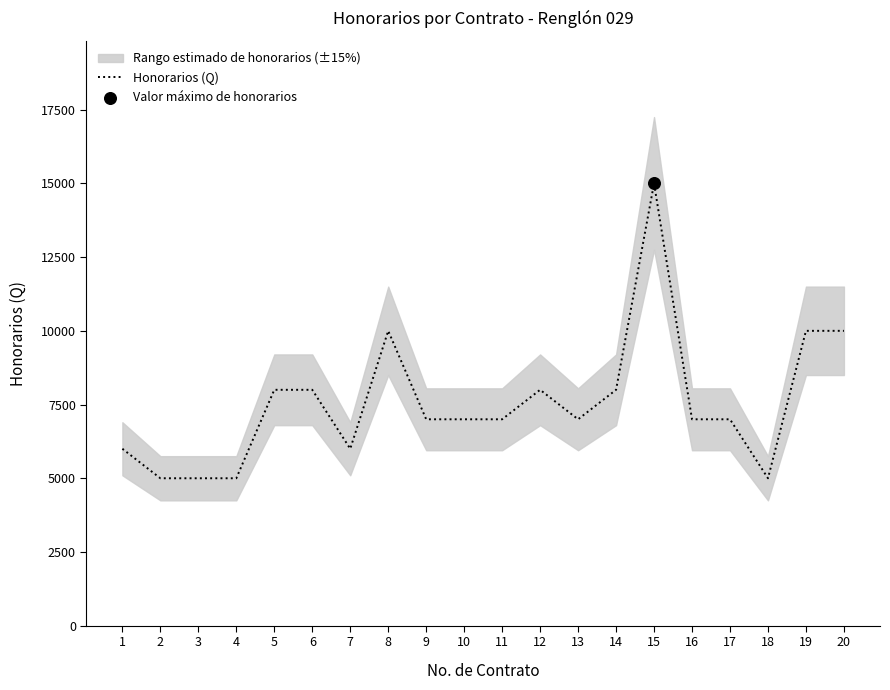

What is the change in value from 6 to 18?

-3000